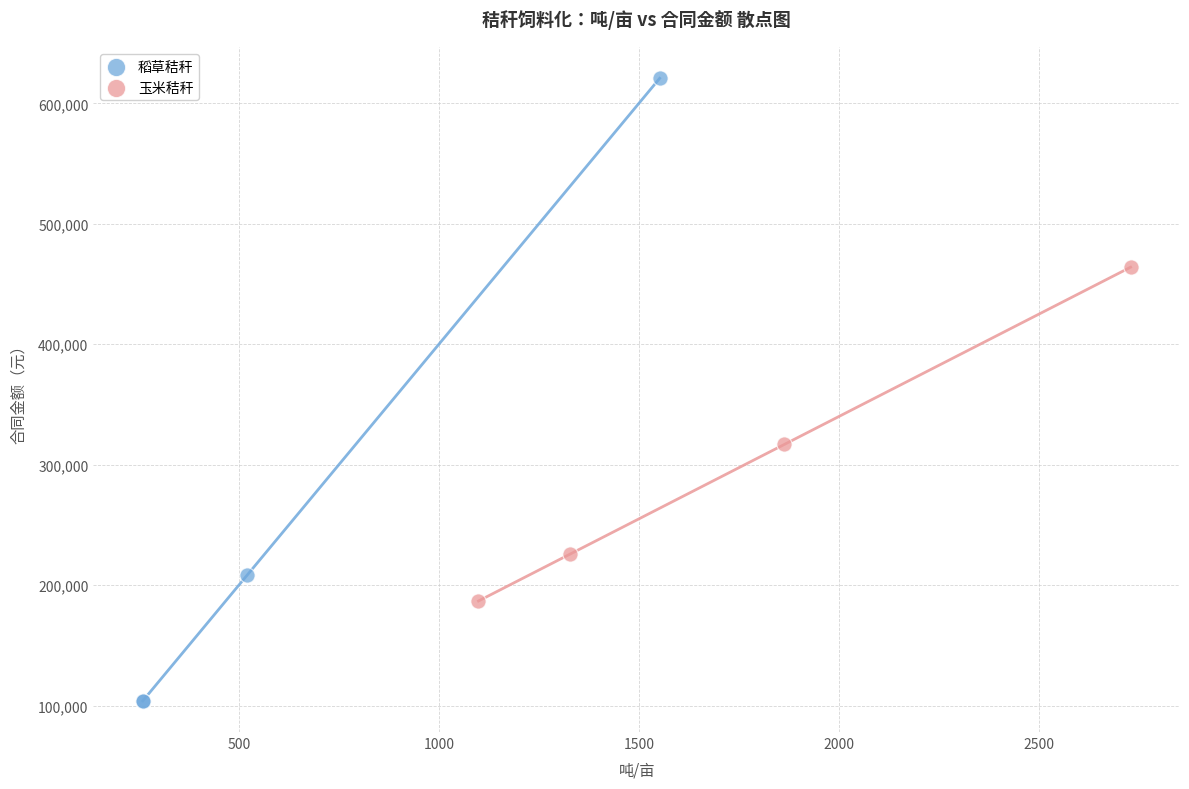

Which series reaches the maximum Y coordinate?

稻草秸秆